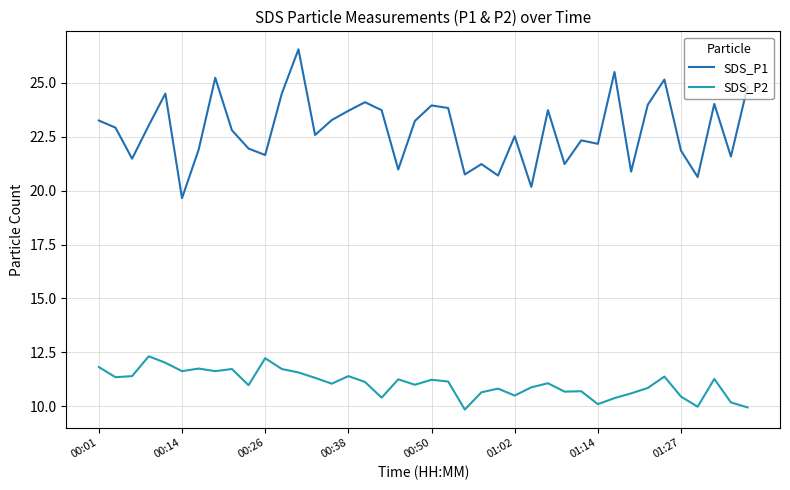

Which series has the largest total across all categories?

SDS_P1